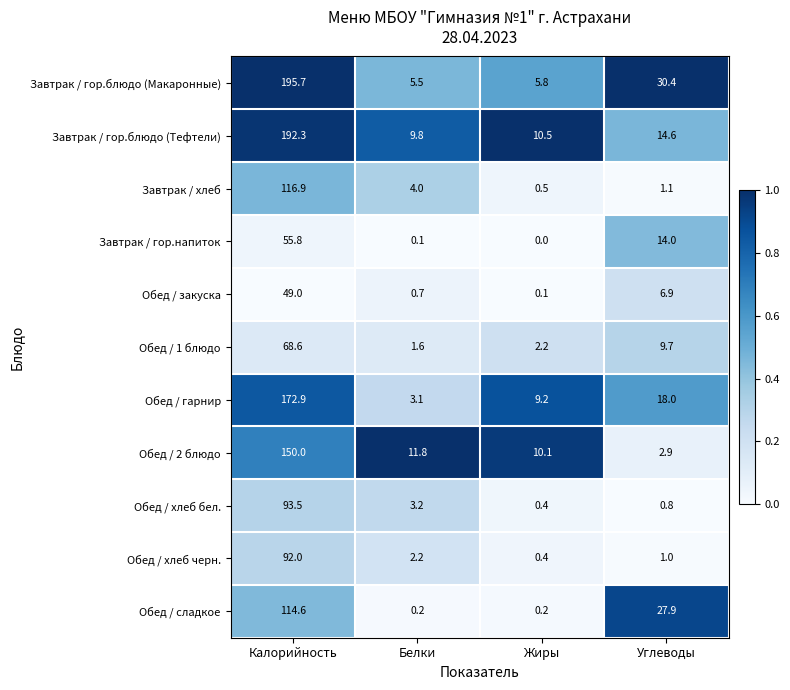

What is the difference between the Завтрак / гор.напиток values at Углеводы and Жиры?

14.0